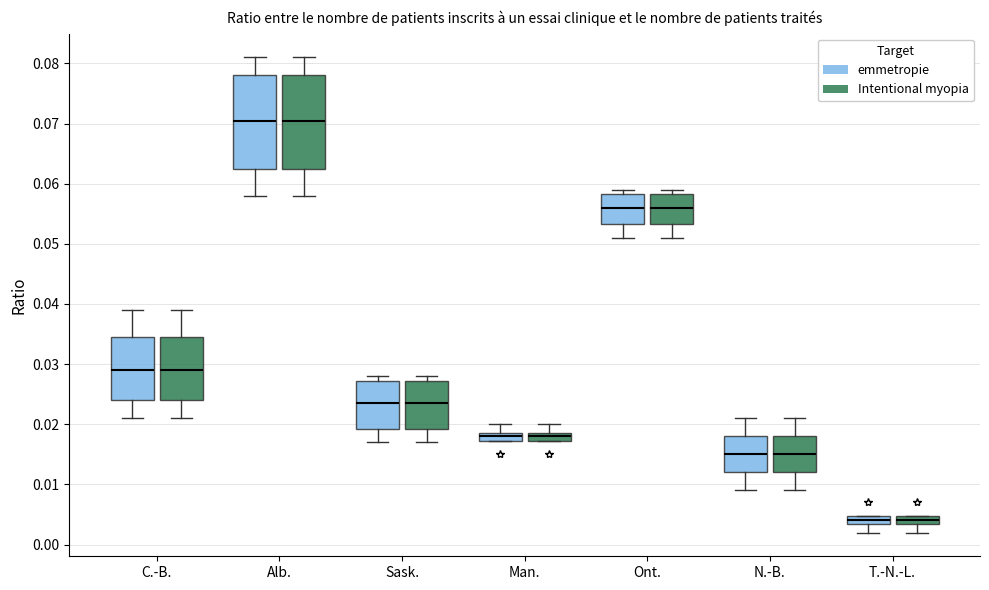

Where is the upper edge of the box for Ont. (Intentional myopia) on the y-axis? The values are not printed on the chart, so give them approximately, as read against the axis.

0.058